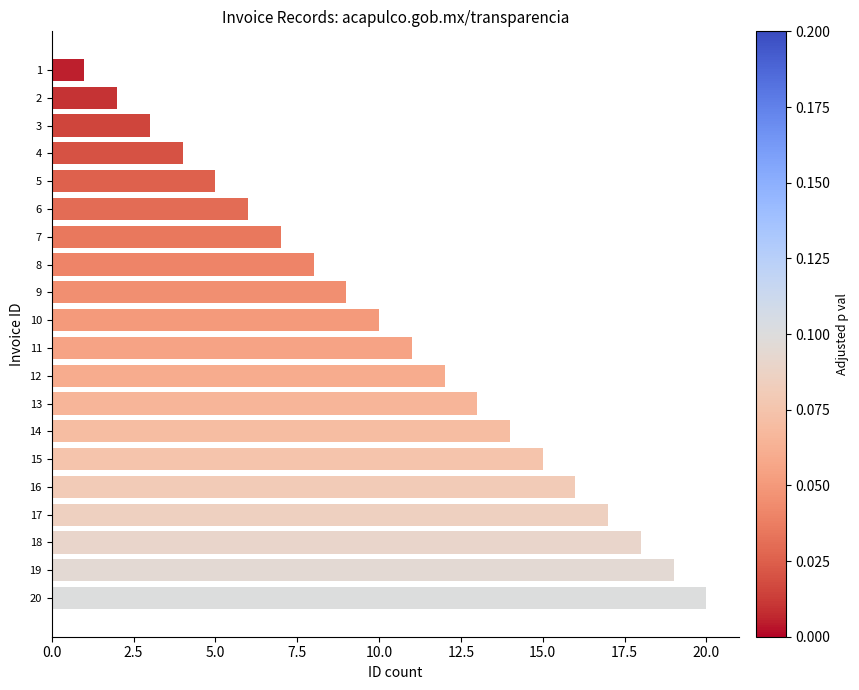

Rank the categories by value from highest to lowest.

20, 19, 18, 17, 16, 15, 14, 13, 12, 11, 10, 9, 8, 7, 6, 5, 4, 3, 2, 1